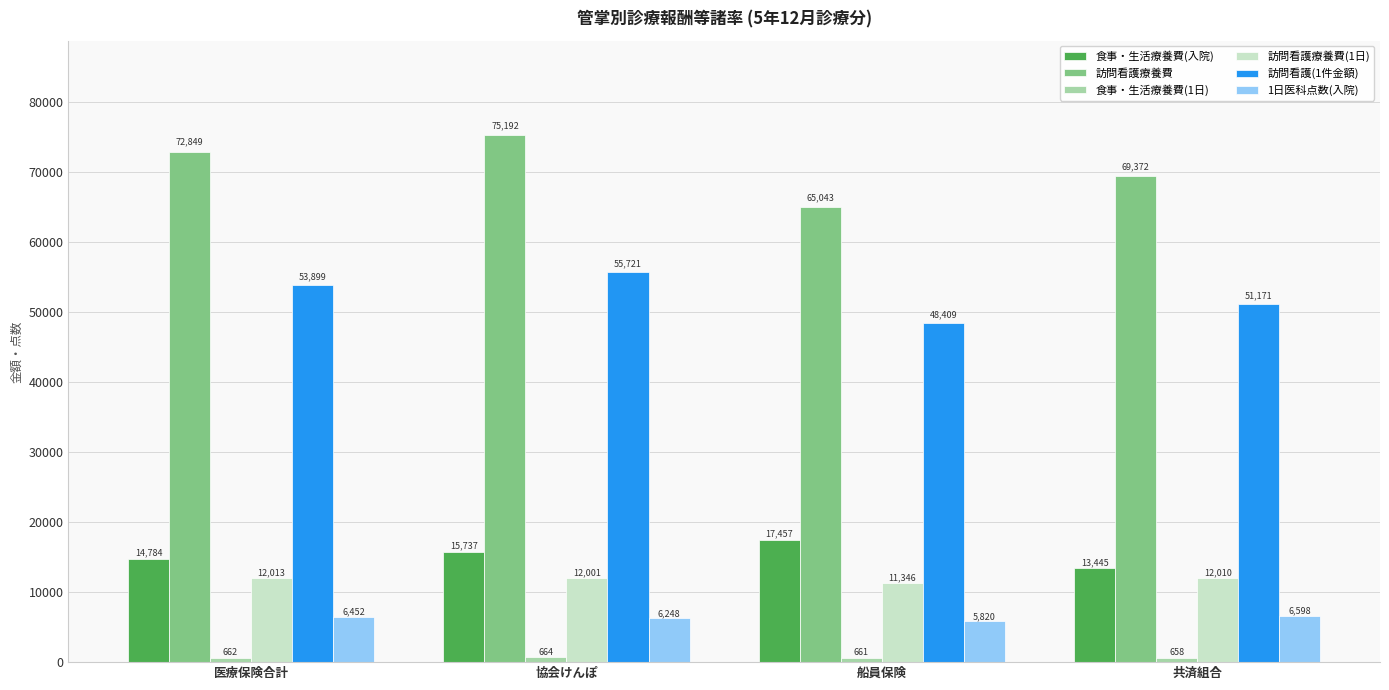

What is the approximate value of 訪問看護療養費 at 協会けんぽ?

75191.8